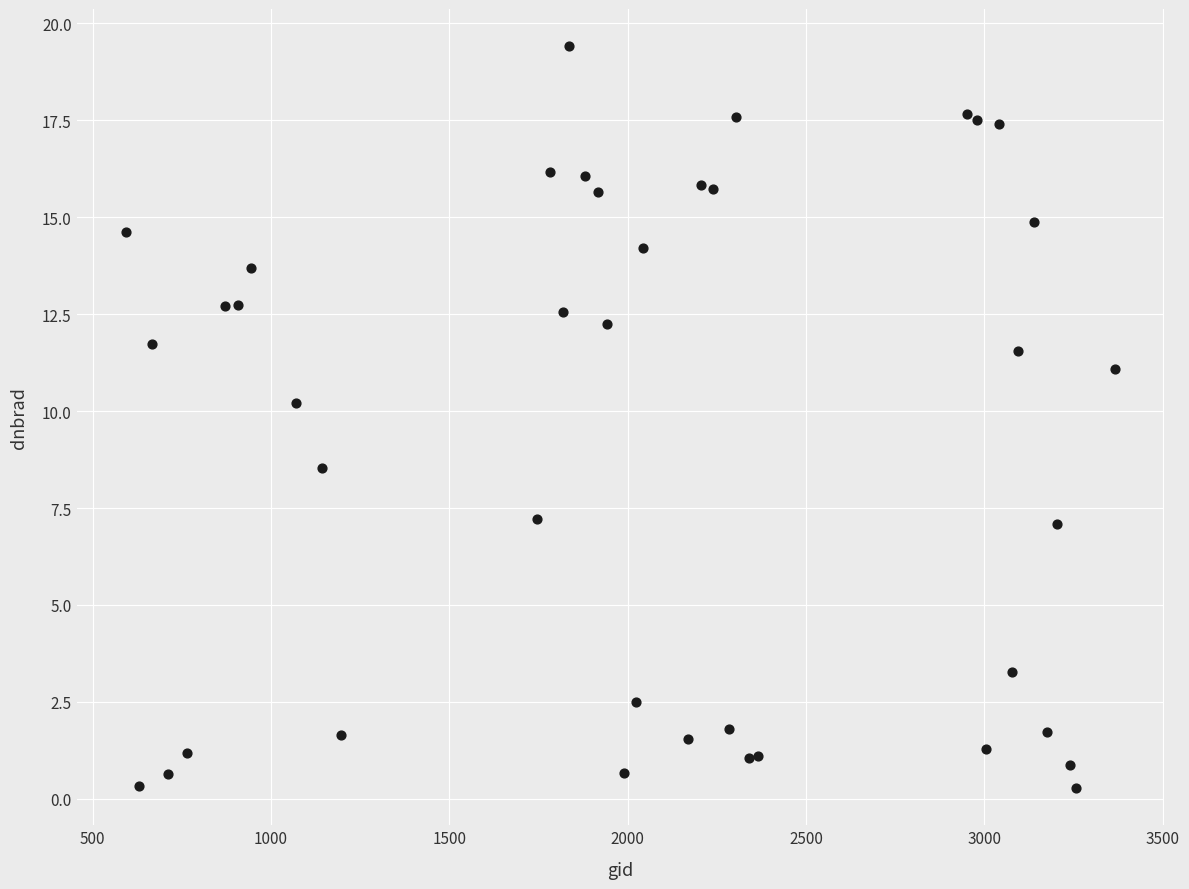

What Y value in the scatter plot is closest to 9?

8.5